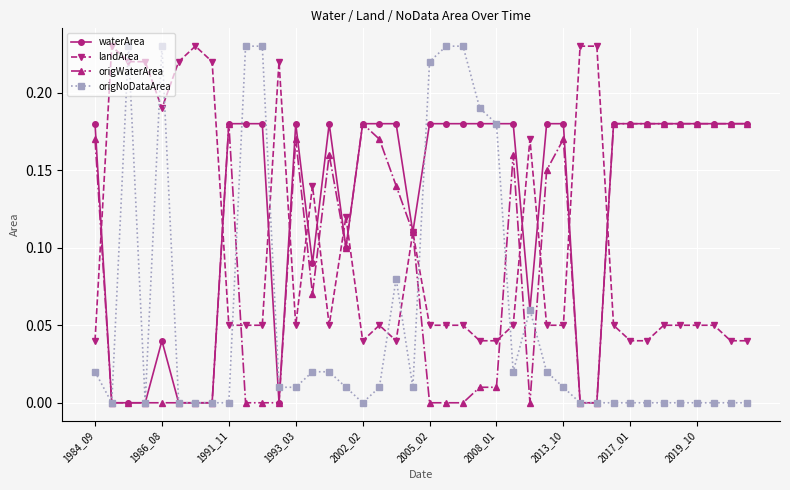

Is this an area chart (filled region under the line)?

No